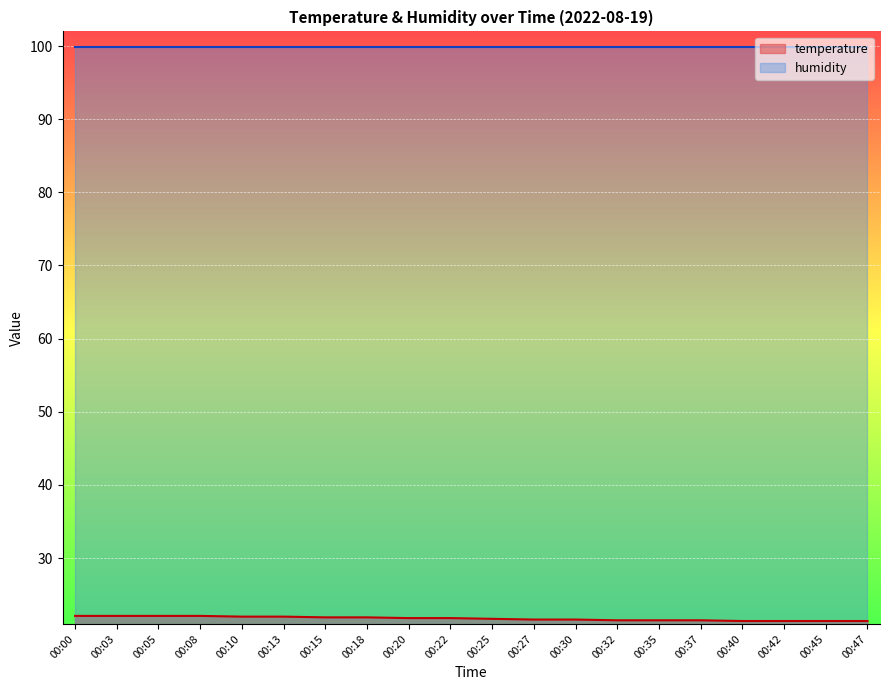

Is it true that the value at 00:13 is 12.4?

False